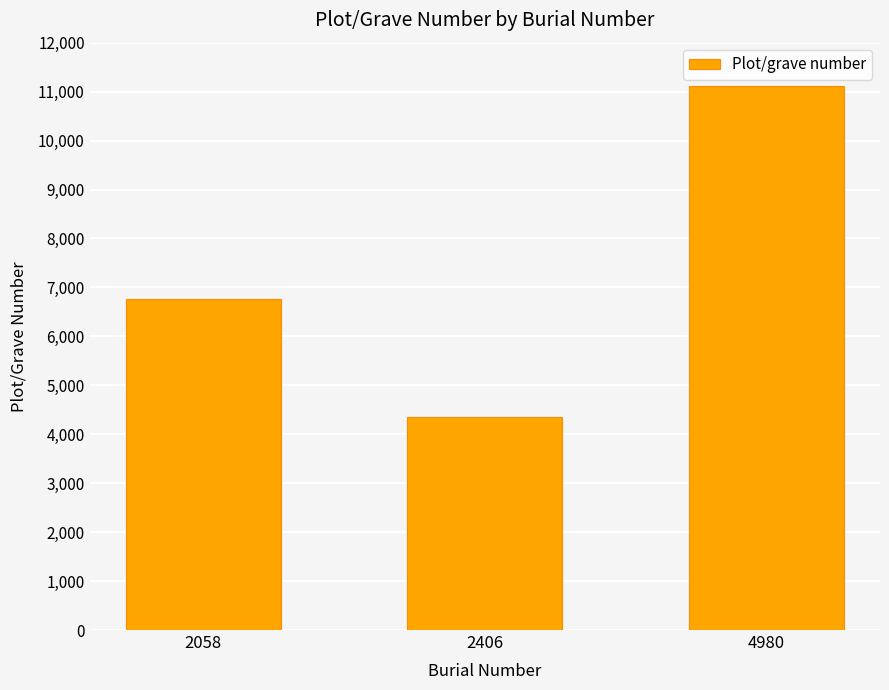

What is the value of the 3rd bar from the left?

11108